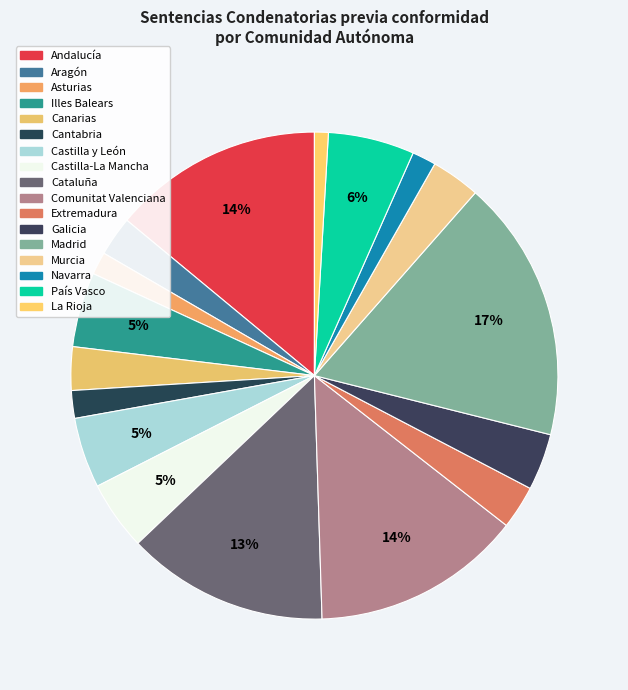

Is Canarias the majority of the pie?

No